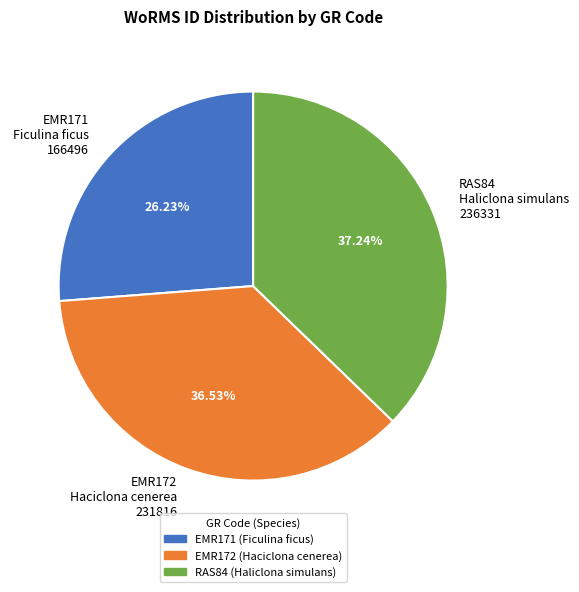

What is the ratio of the value at EMR171 Ficulina ficus 166496 to the value at EMR172 Haciclona cenerea 231816?

0.7